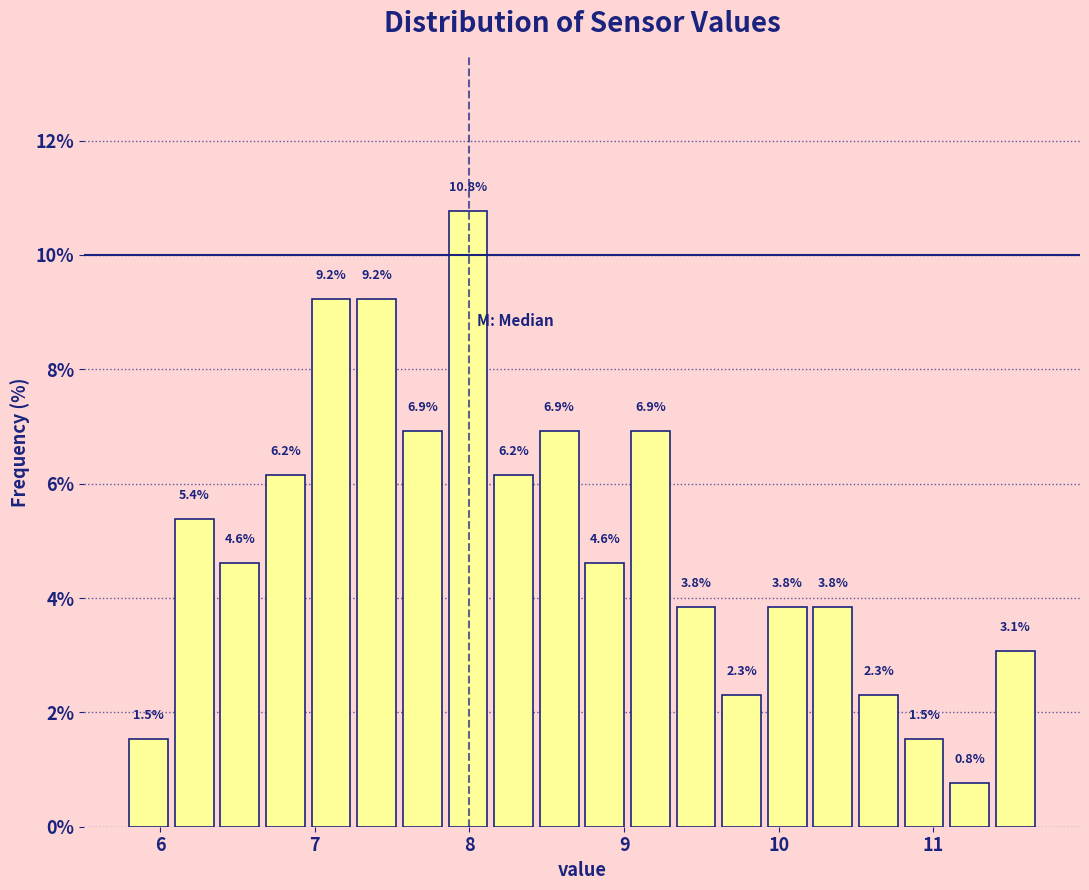

Read against the x-axis, roughly where is the centre of the tallest bar?

8.0